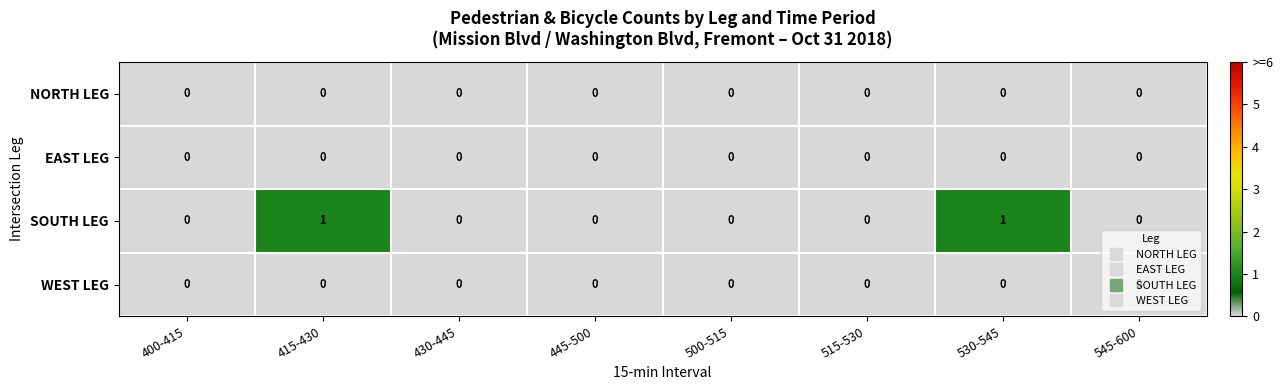

Count the SOUTH LEG values in the range 0 to 1.

8